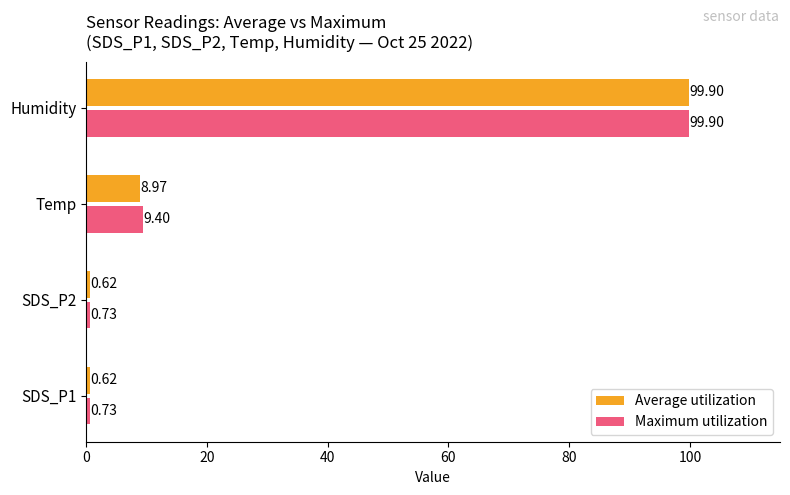

What are all the series names shown in the legend?

Average utilization, Maximum utilization